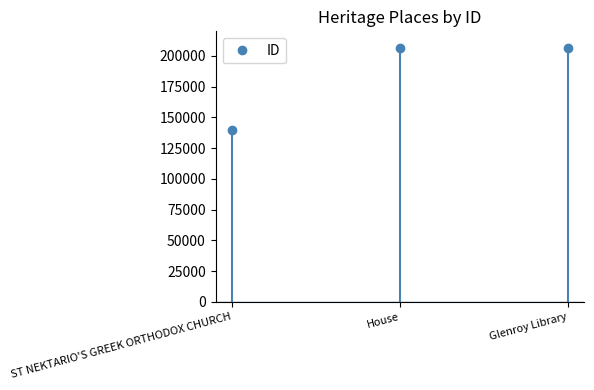

Read the value at Glenroy Library, to the nearest 10.

206830